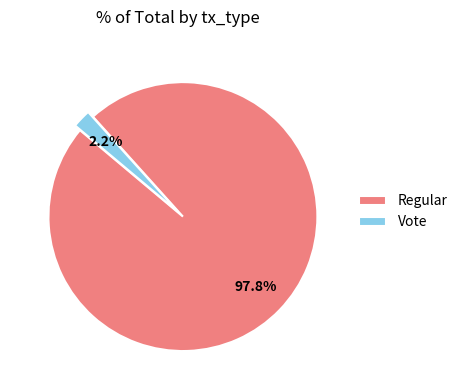

What is the majority slice?

Regular